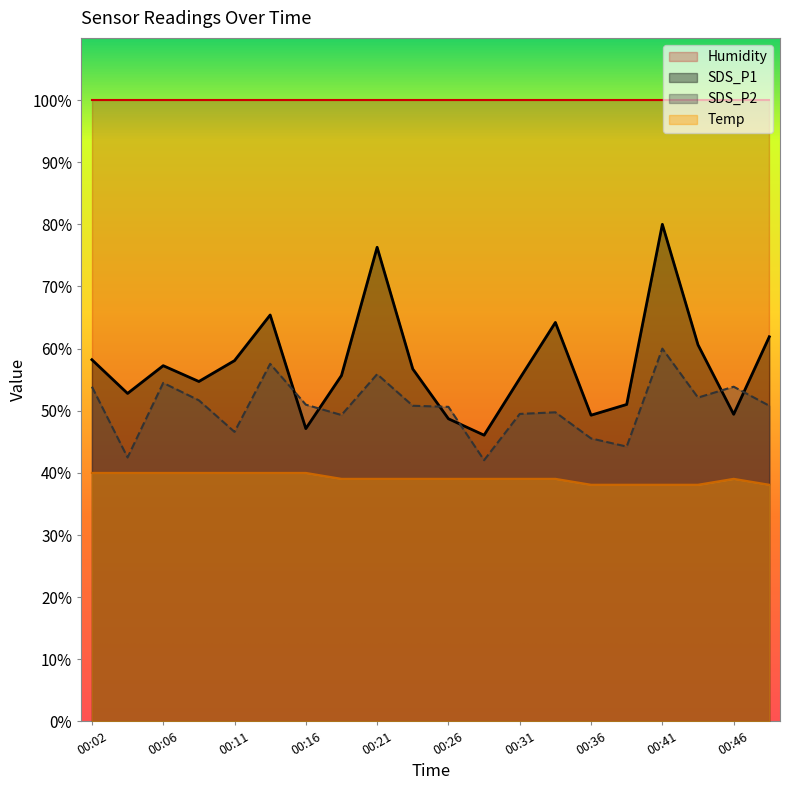

List the series in order of their peak value, lowest first.

Temp, SDS_P2, SDS_P1, Humidity